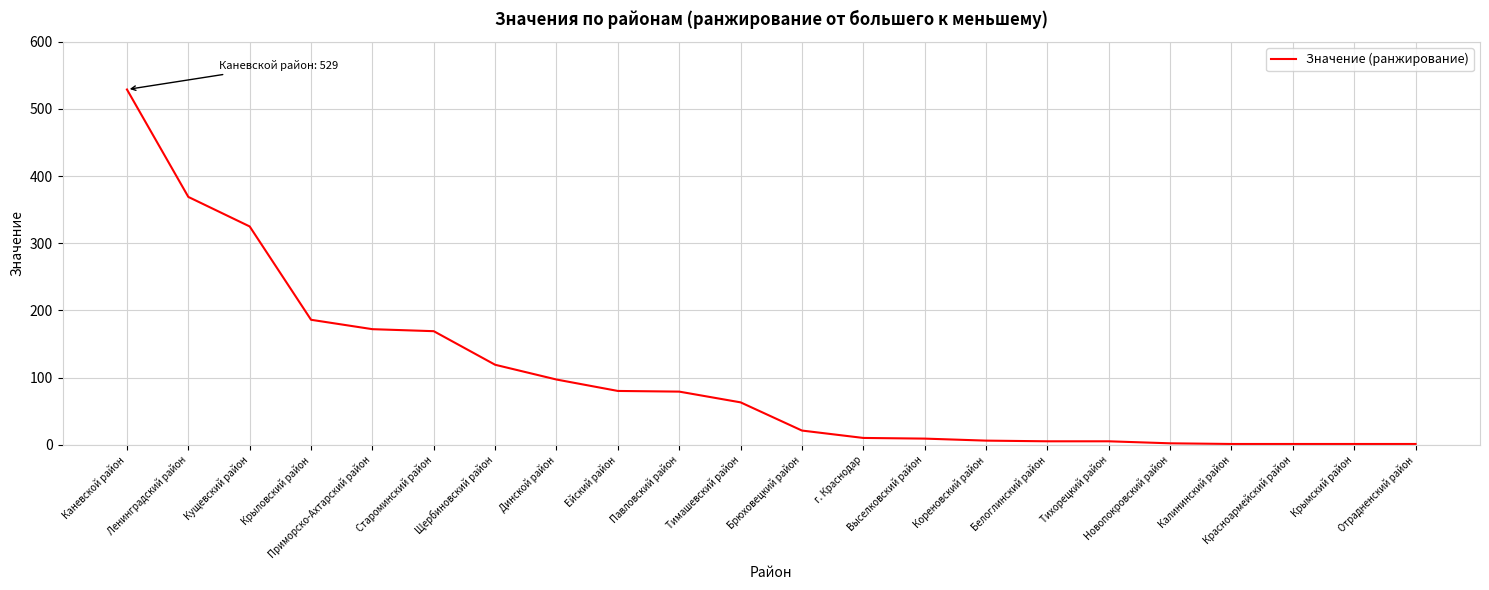

Count the number of data series in this chart.

1